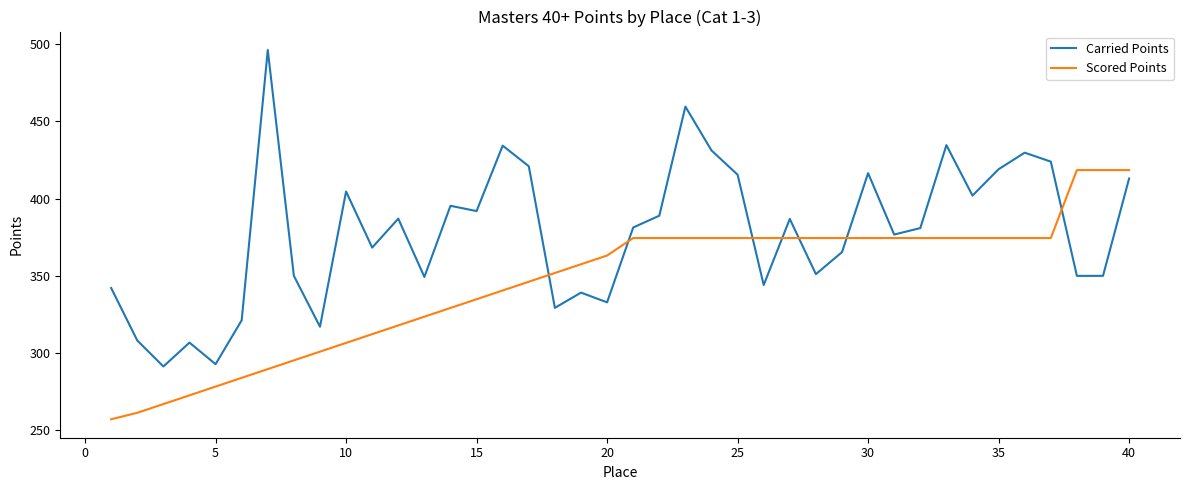

What is the highest value of the Scored Points series?

418.4